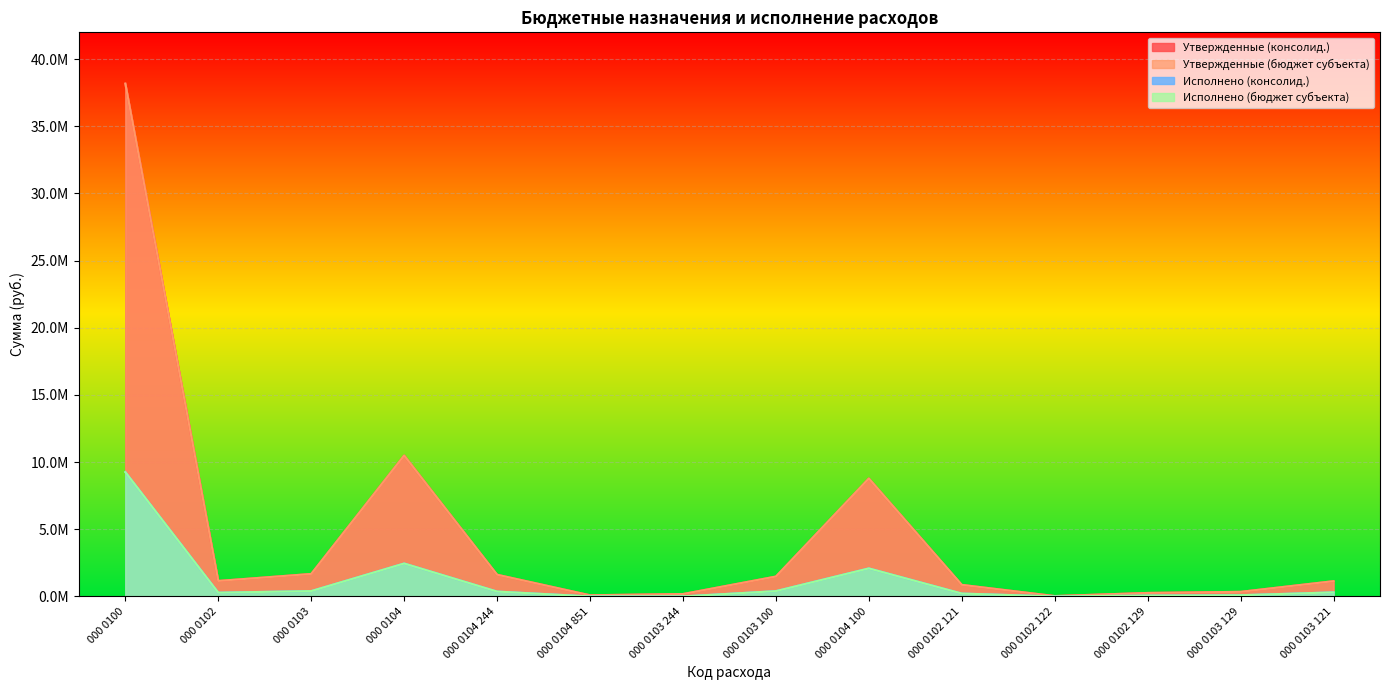

Reading left to right, transcribe all the data shown in this chart.

Утвержденные (консолид.): 000 0100=38179085.2	000 0102=1154300.0	000 0103=1676500.0	000 0104=10491354.0	000 0104 244=1619354.0	000 0104 851=90000.0	000 0103 244=180200.0	000 0103 100=1483300.0	000 0104 100=8782000.0	000 0102 121=863500.0	000 0102 122=30000.0	000 0102 129=260800.0	000 0103 129=343800.0	000 0103 121=1138500.0
Утвержденные (бюджет субъекта): 000 0100=38179085.2	000 0102=1154300.0	000 0103=1676500.0	000 0104=10491354.0	000 0104 244=1619354.0	000 0104 851=90000.0	000 0103 244=180200.0	000 0103 100=1483300.0	000 0104 100=8782000.0	000 0102 121=863500.0	000 0102 122=30000.0	000 0102 129=260800.0	000 0103 129=343800.0	000 0103 121=1138500.0
Исполнено (консолид.): 000 0100=9257828.8	000 0102=281054.7	000 0103=399312.0	000 0104=2453970.3	000 0104 244=364406.1	000 0104 851=1417.0	000 0103 244=2995.7	000 0103 100=396316.2	000 0104 100=2088147.2	000 0102 121=215863.8	000 0102 122=0.0	000 0102 129=65190.9	000 0103 129=91925.9	000 0103 121=304390.4
Исполнено (бюджет субъекта): 000 0100=9257828.8	000 0102=281054.7	000 0103=399312.0	000 0104=2453970.3	000 0104 244=364406.1	000 0104 851=1417.0	000 0103 244=2995.7	000 0103 100=396316.2	000 0104 100=2088147.2	000 0102 121=215863.8	000 0102 122=0.0	000 0102 129=65190.9	000 0103 129=91925.9	000 0103 121=304390.4